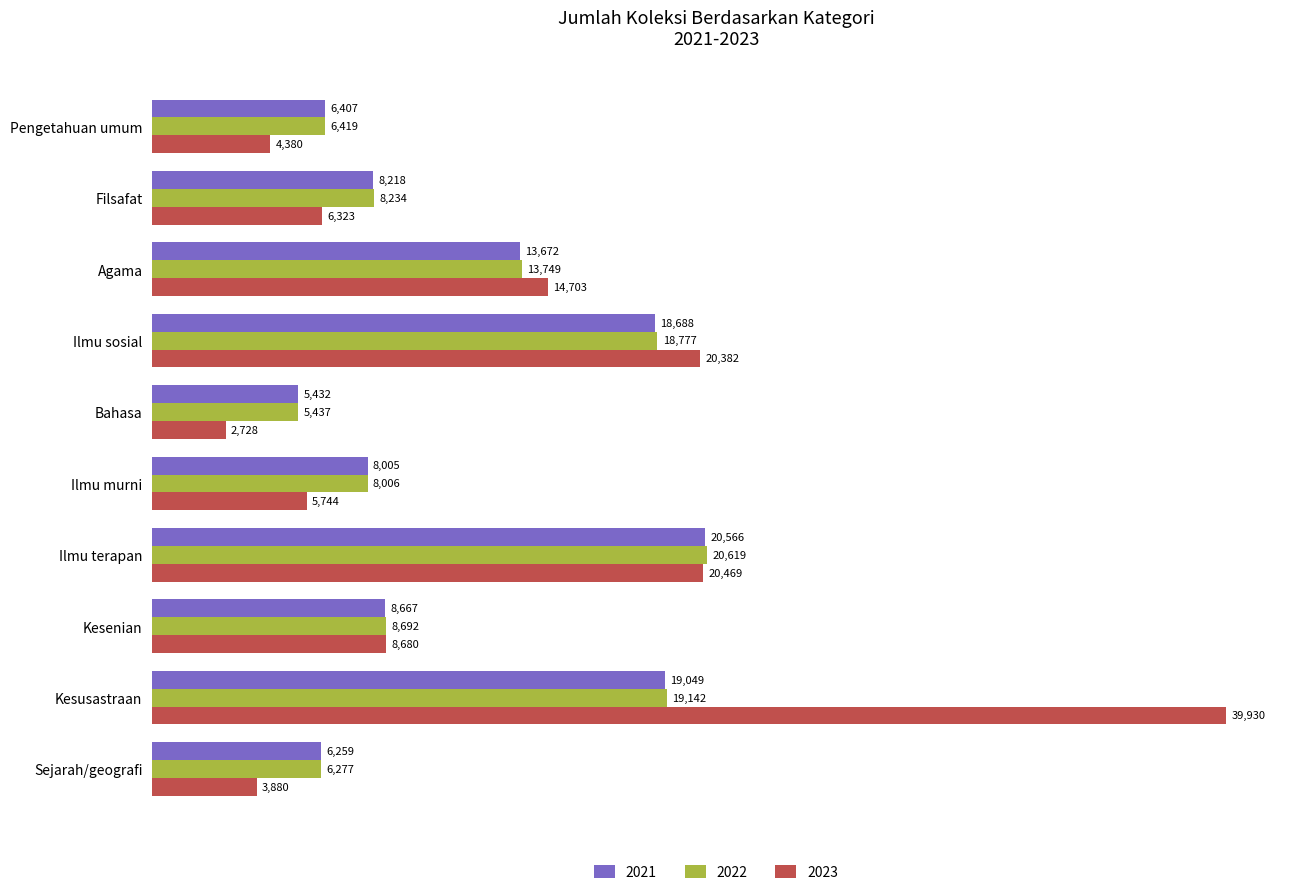

At how many categories does at least one series exceed 33122?

1